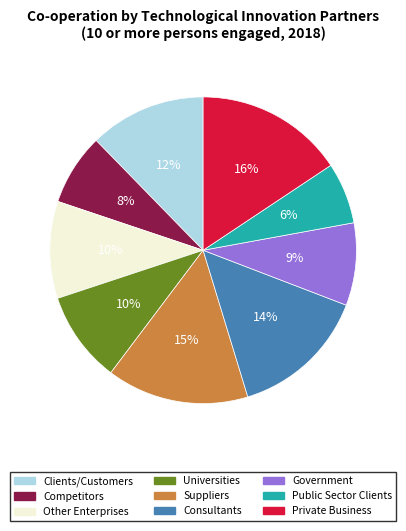

Does Private Business account for over 50% of the chart?

No